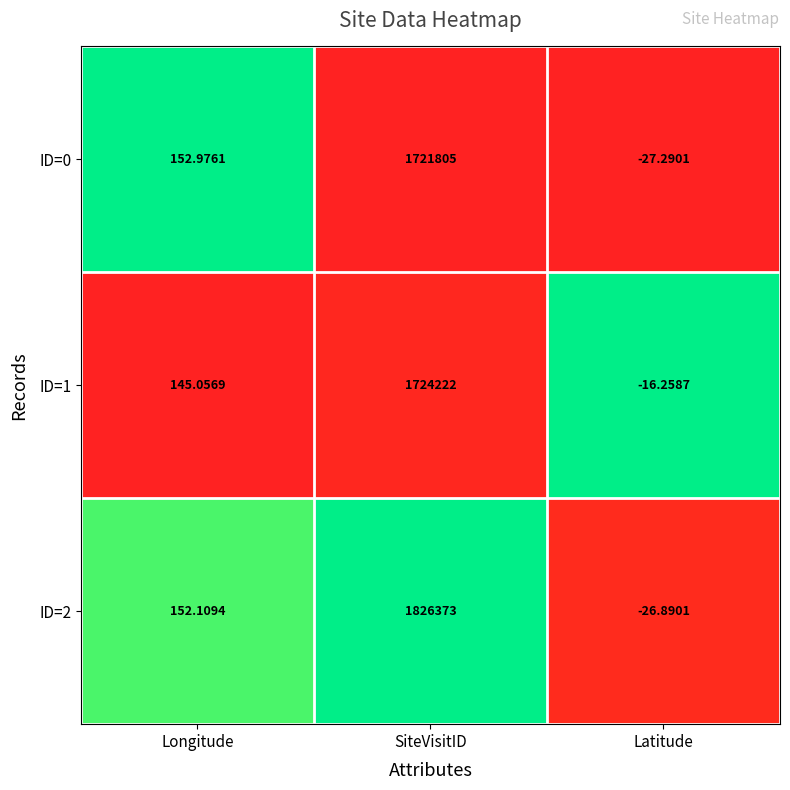

At which category is the sum across all series the highest?

SiteVisitID